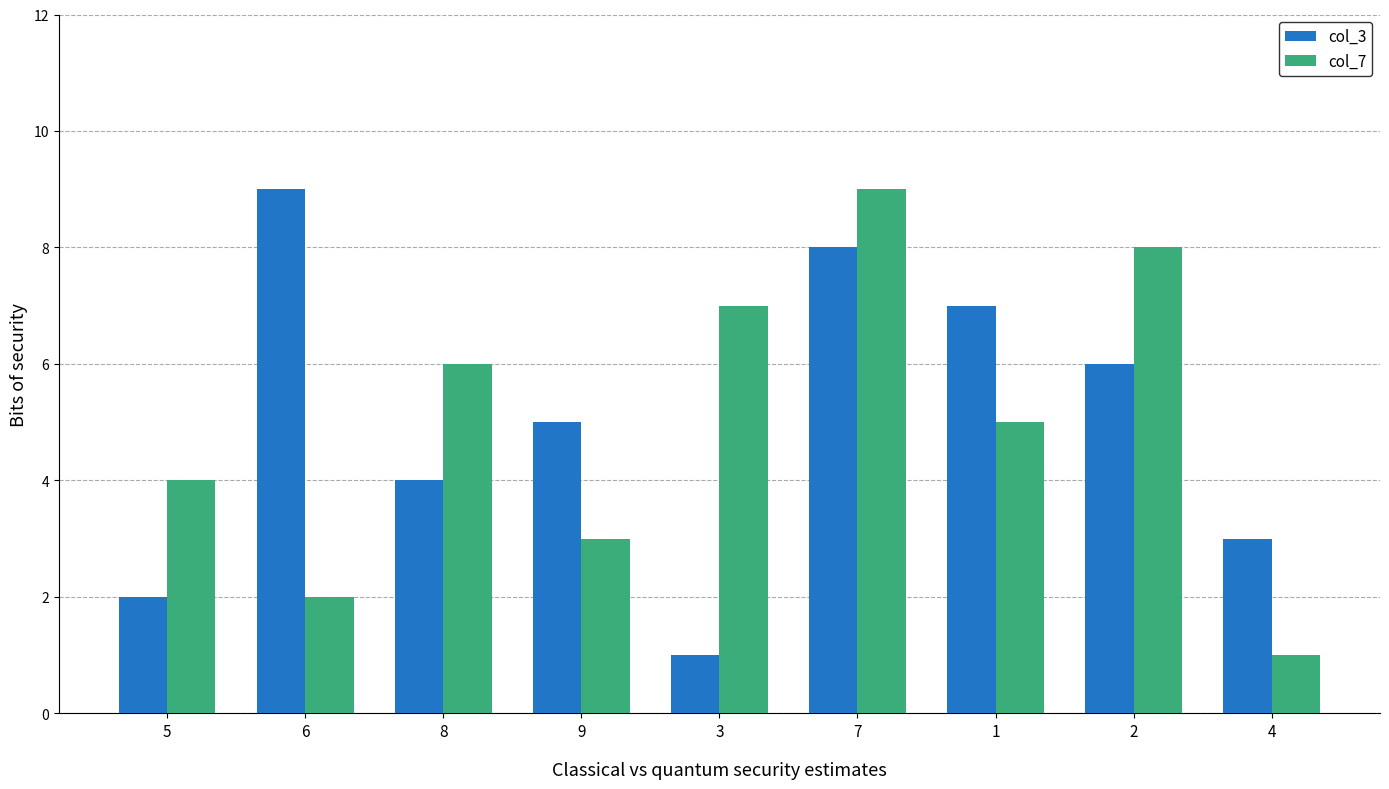

Does the chart contain stacked bars?

No